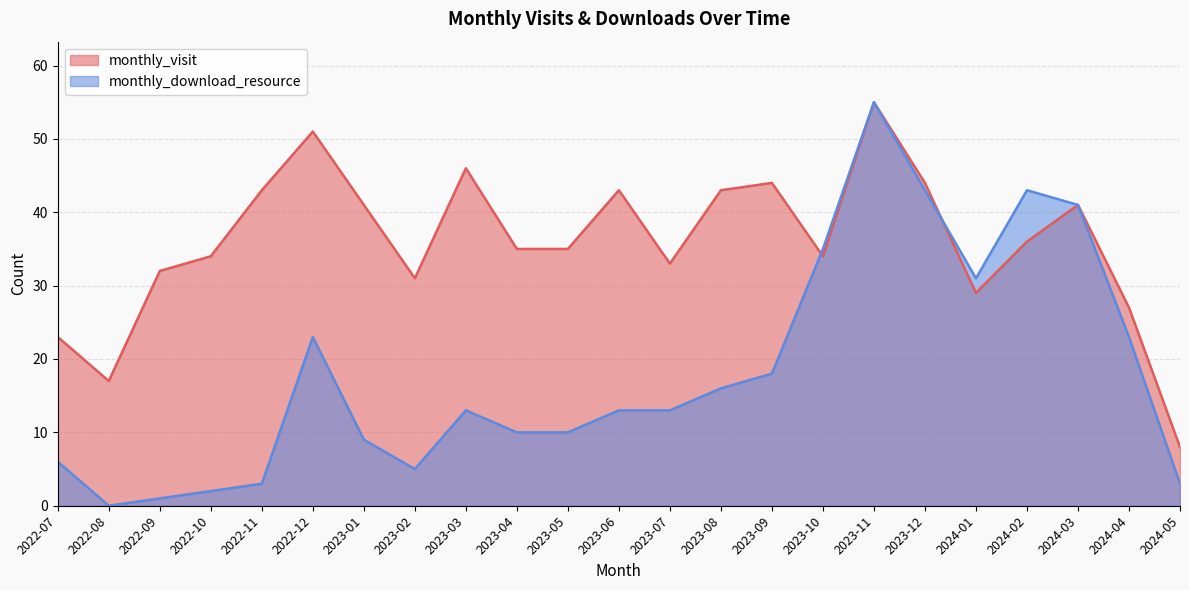

In monthly_download_resource, how many points are lower than both neighbors (excluding endpoints)?

3